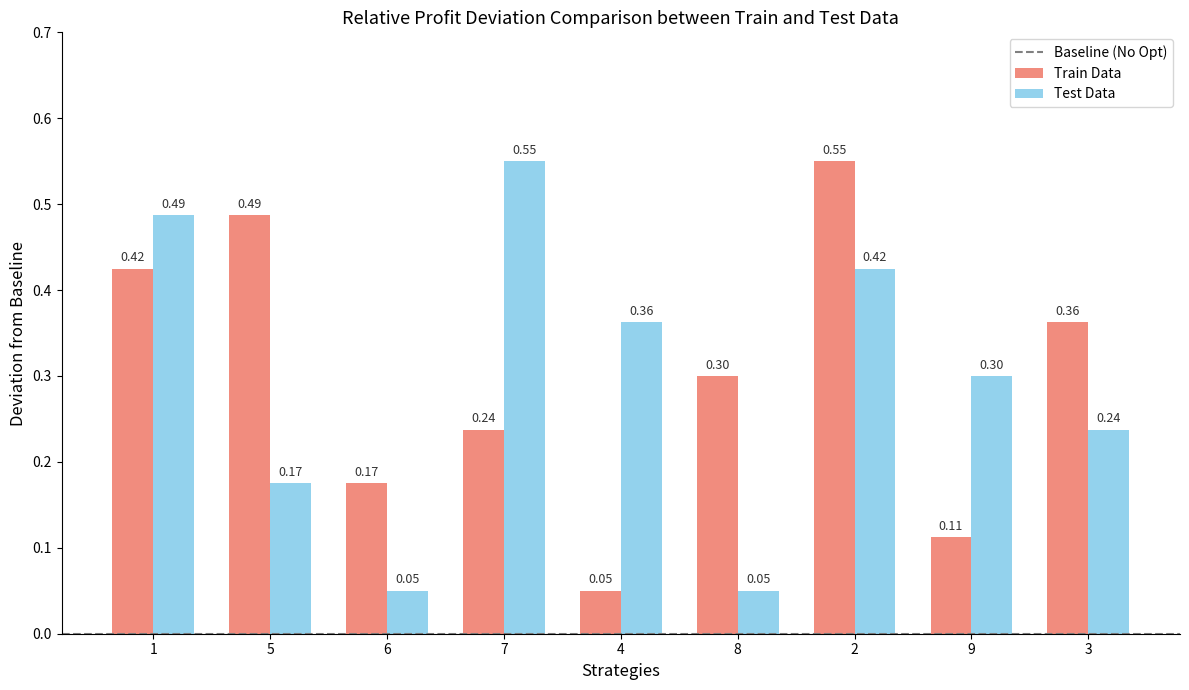

What is the average value of the Train Data series?

0.3